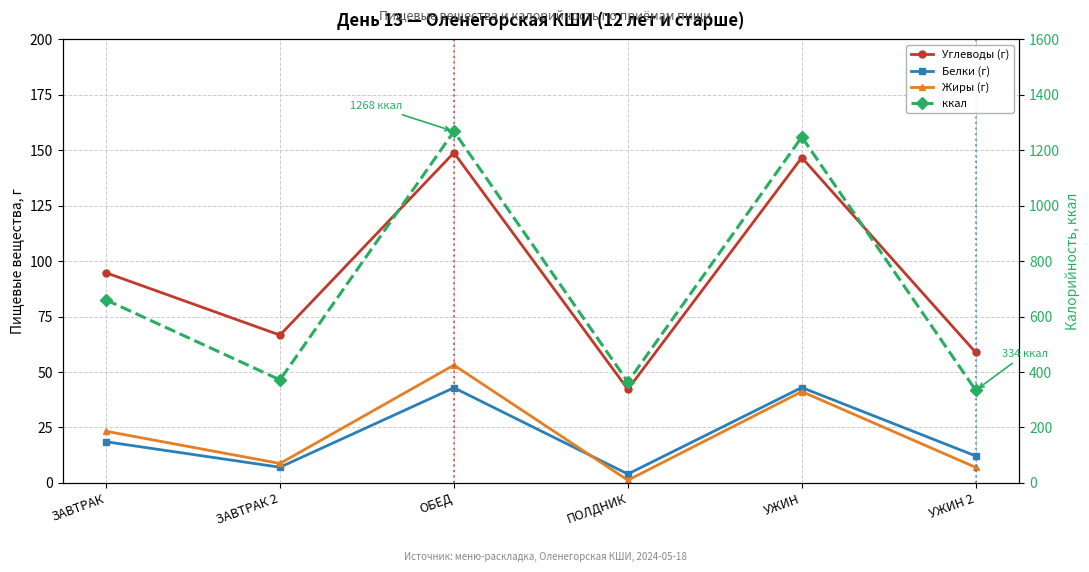

At which label is Жиры (г) closest to 27?

ЗАВТРАК